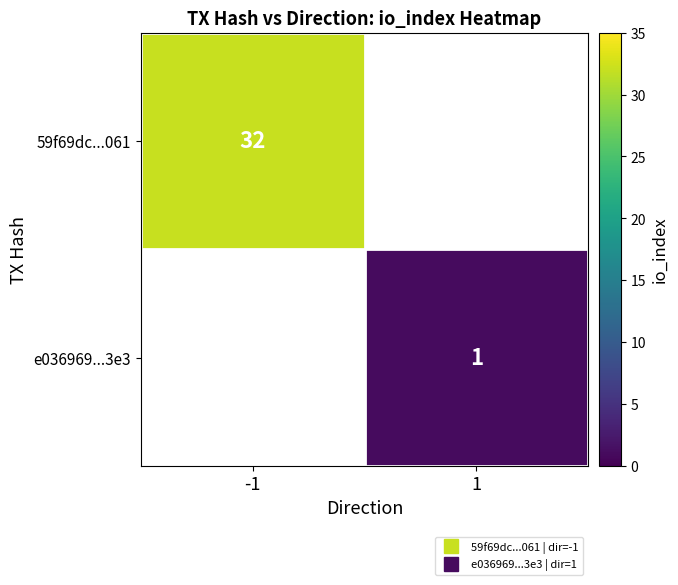

The value of 59f69dc...061 at -1 is 32.0. True or false?

True